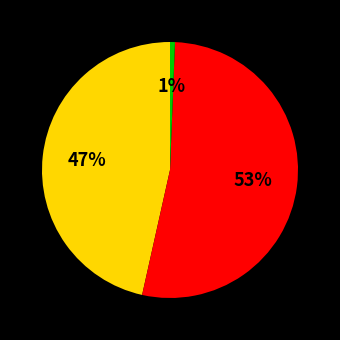

To the nearest percent, what is the average slice percentage?

33%